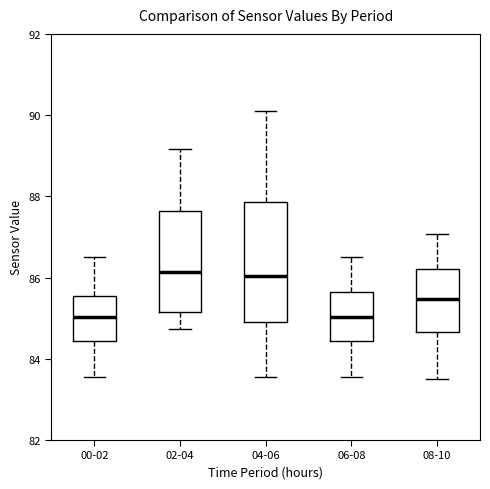

Reading left to right, transcribe this box plot: for each box, give where its median line is, the range the box spans, and where its two whiskers end, as read against the y-axis. The values are not printed on the chart, so give them approximately, as read against the axis.

00-02: median 85.0, box 84.4 to 85.6, whiskers 83.6 to 86.6
02-04: median 86.2, box 85.2 to 87.6, whiskers 84.8 to 89.2
04-06: median 86.0, box 84.8 to 87.8, whiskers 83.6 to 90.2
06-08: median 85.0, box 84.4 to 85.6, whiskers 83.6 to 86.6
08-10: median 85.4, box 84.6 to 86.2, whiskers 83.6 to 87.0